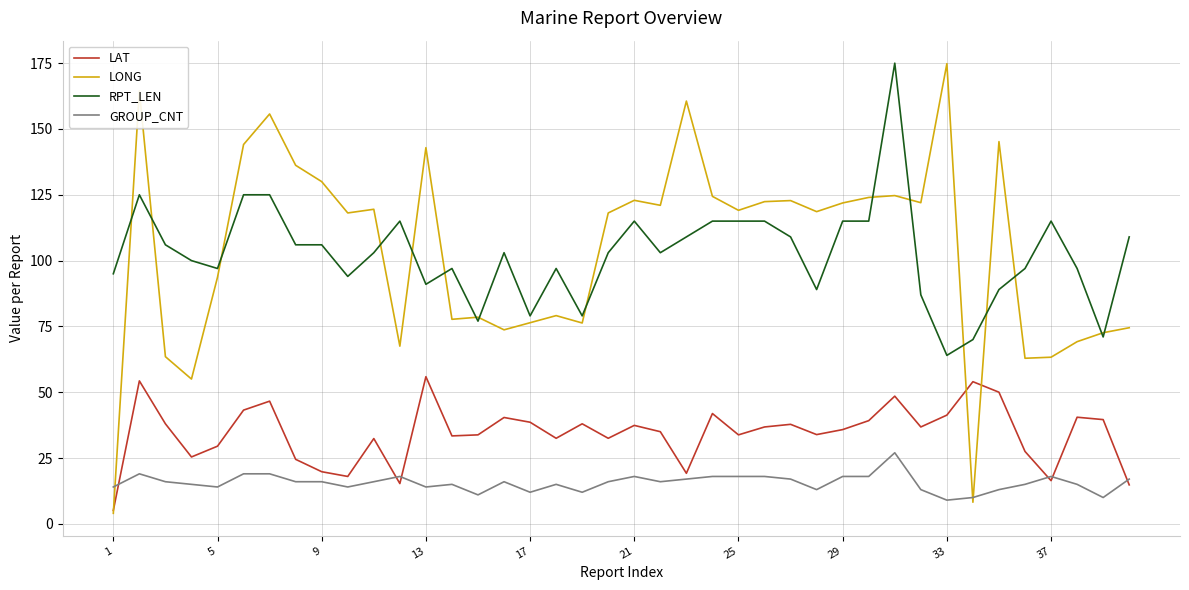

Which series has the largest range (max minus min)?

LONG